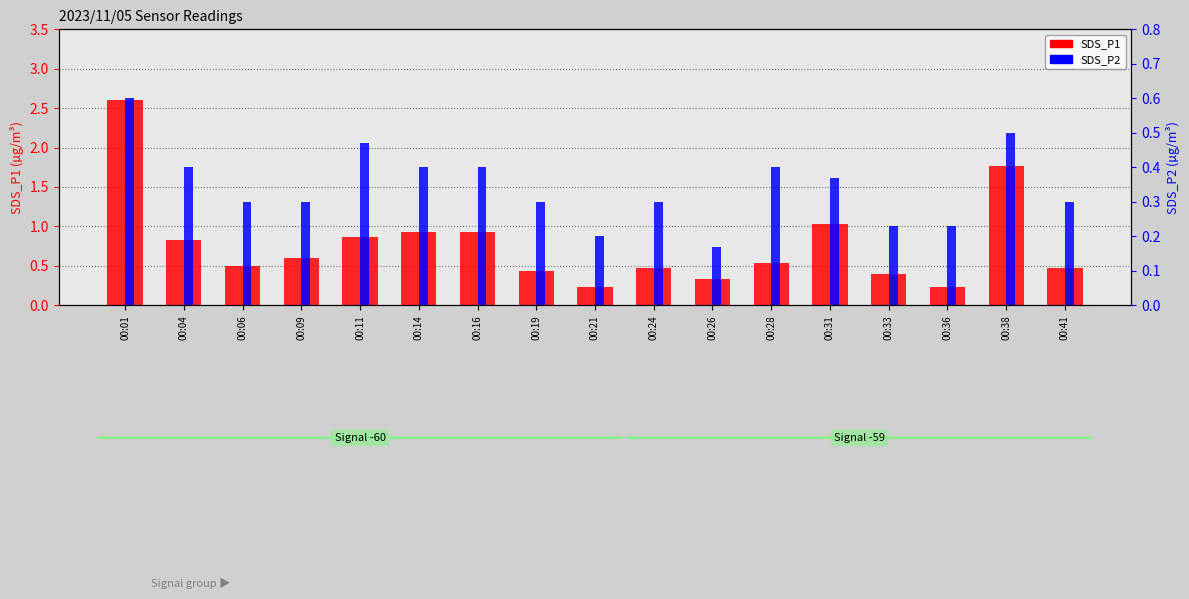

True or false: SDS_P1 has a value of 0.2 at 00:06.

False